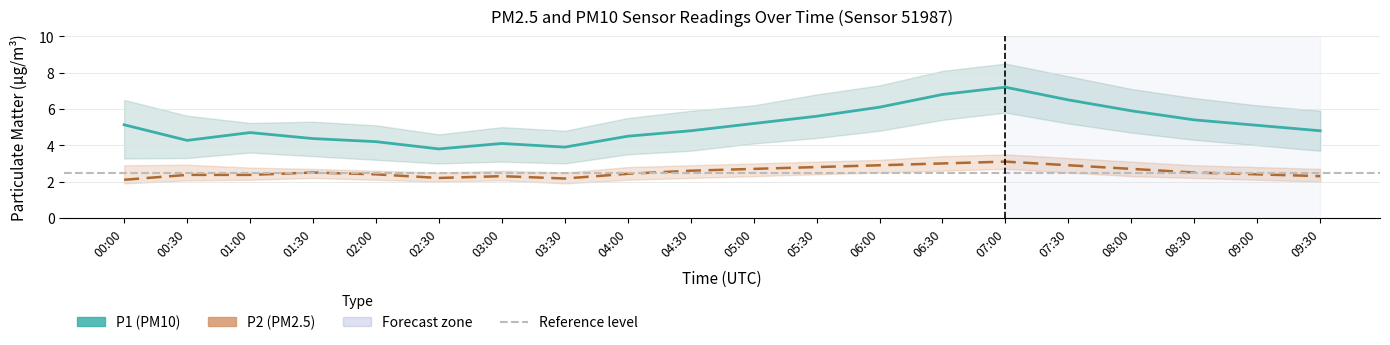

How many data points in P1 are less than 5?

10